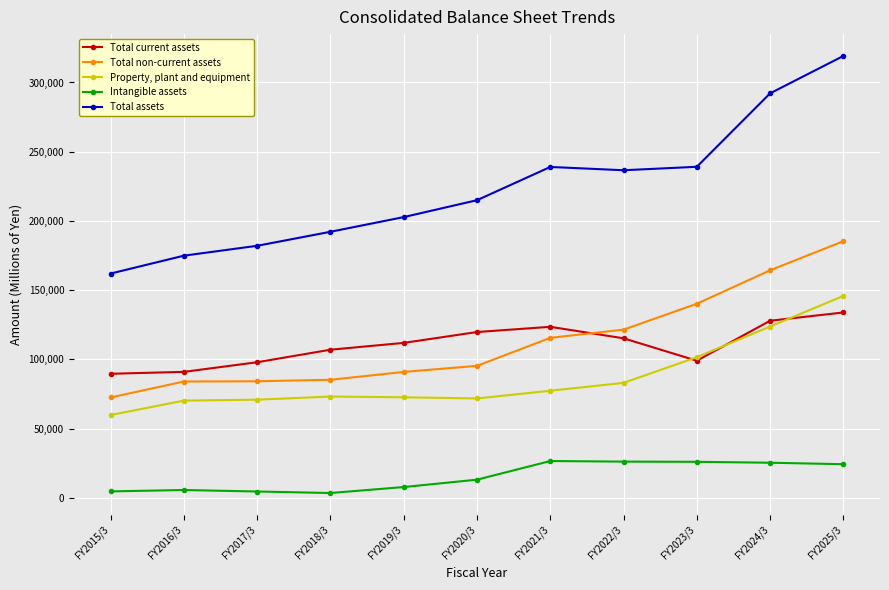

At how many categories does at least one series exceed 183971?

8